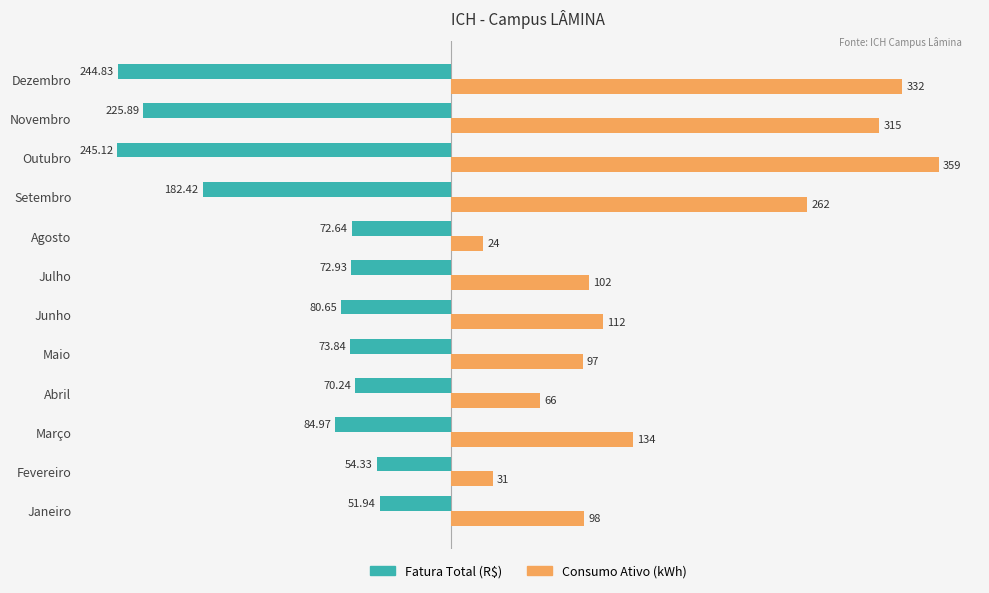

Which label corresponds to the largest value in the chart?

Outubro